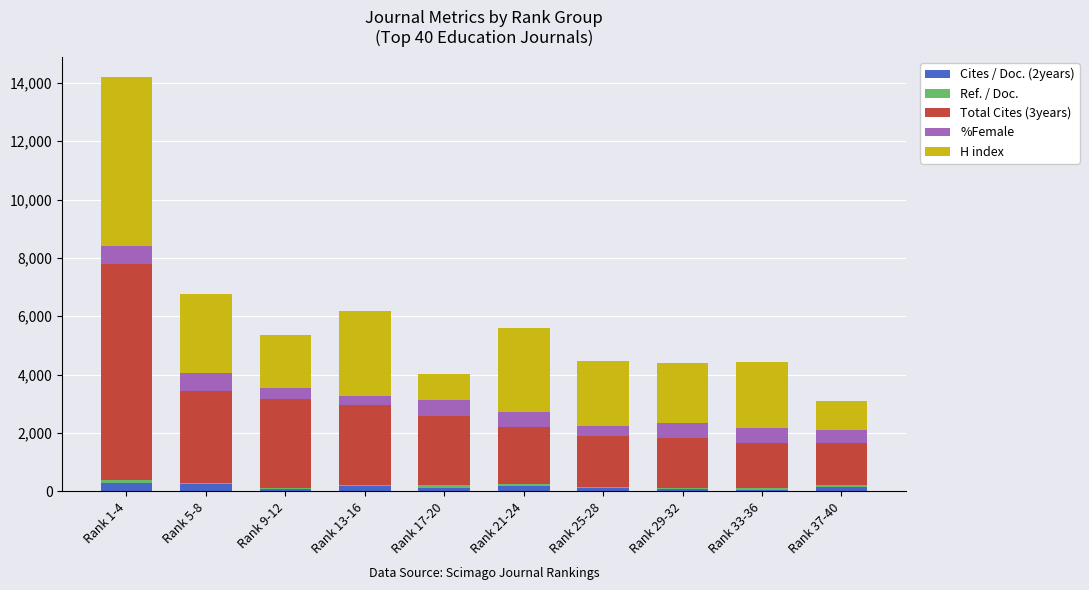

What is the highest value of the Cites / Doc. (2years) series?

300.0